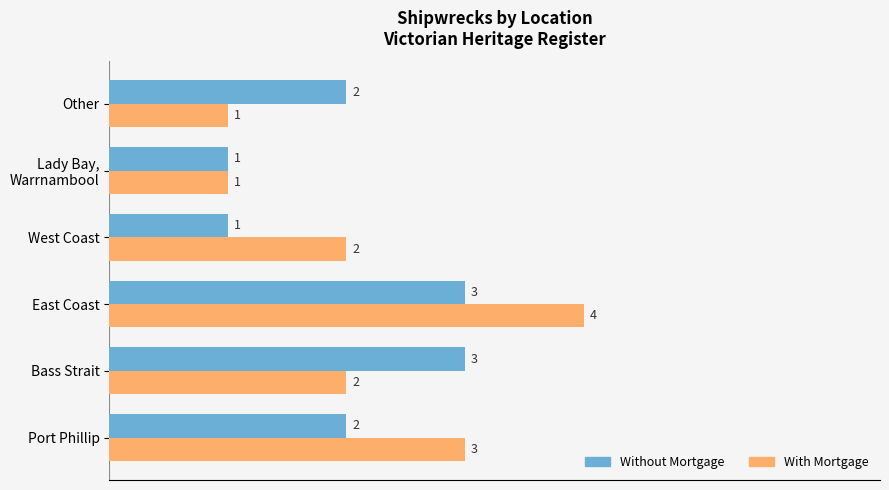

The Without Mortgage series shows 1 at West Coast. True or false?

True